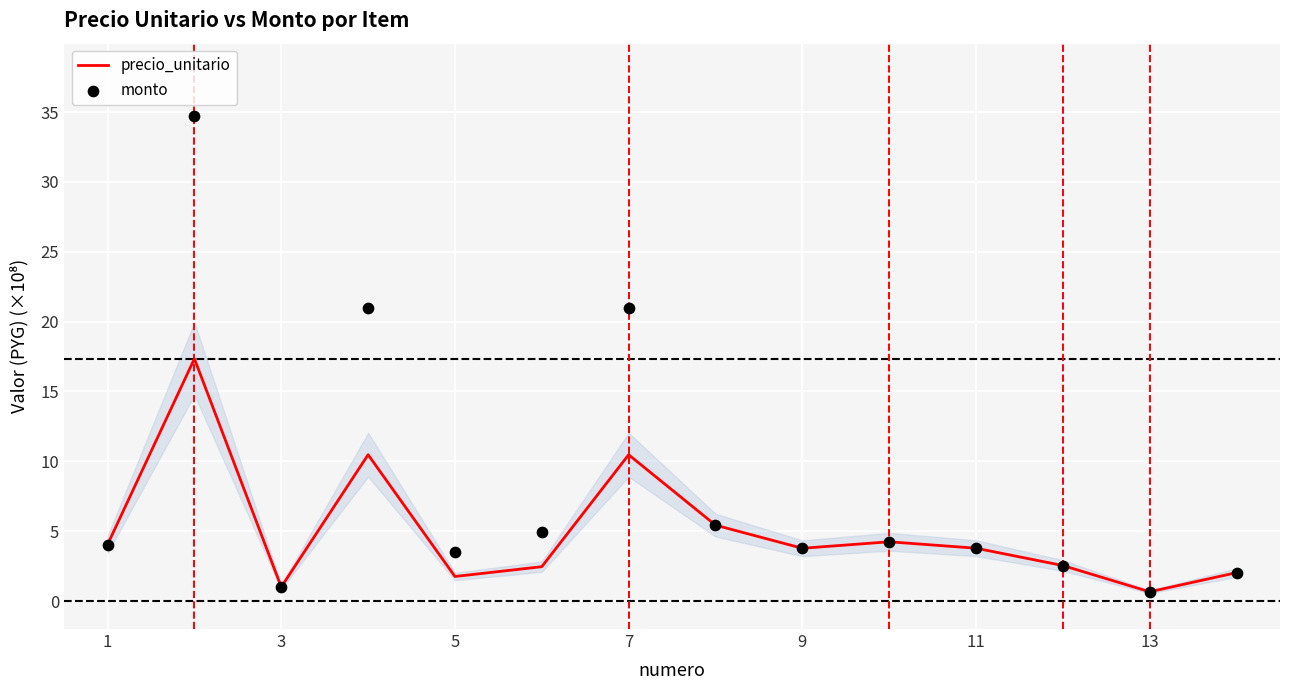

Which series has the largest Y range (max minus min)?

monto